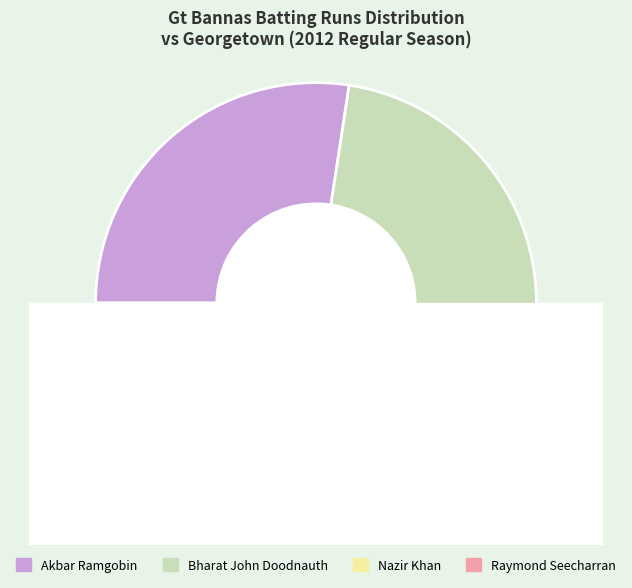

Is Akbar Ramgobin the majority of the pie?

No